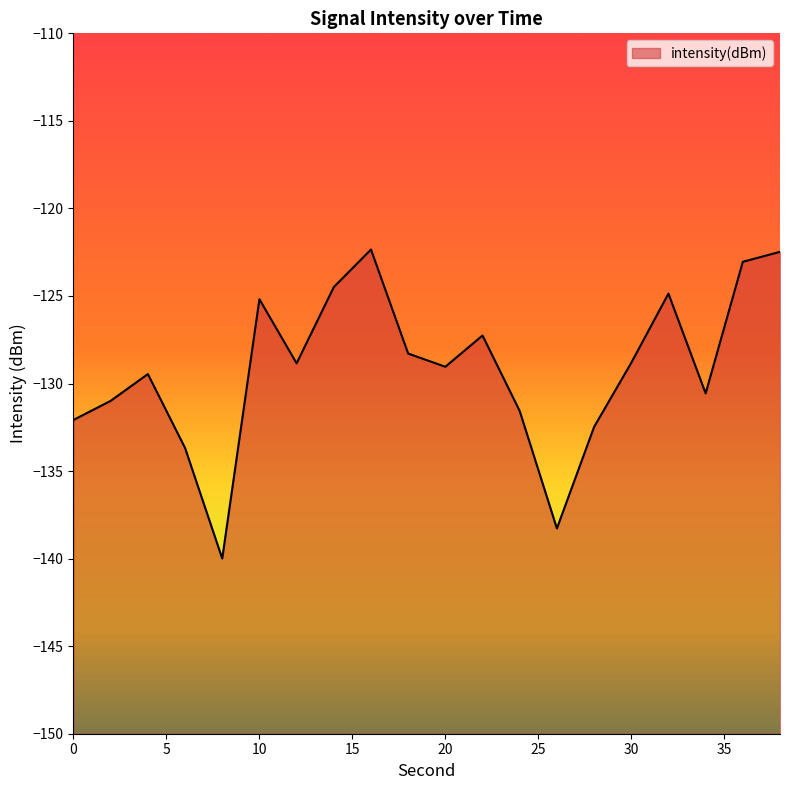

How many lines are shown in the chart?

1